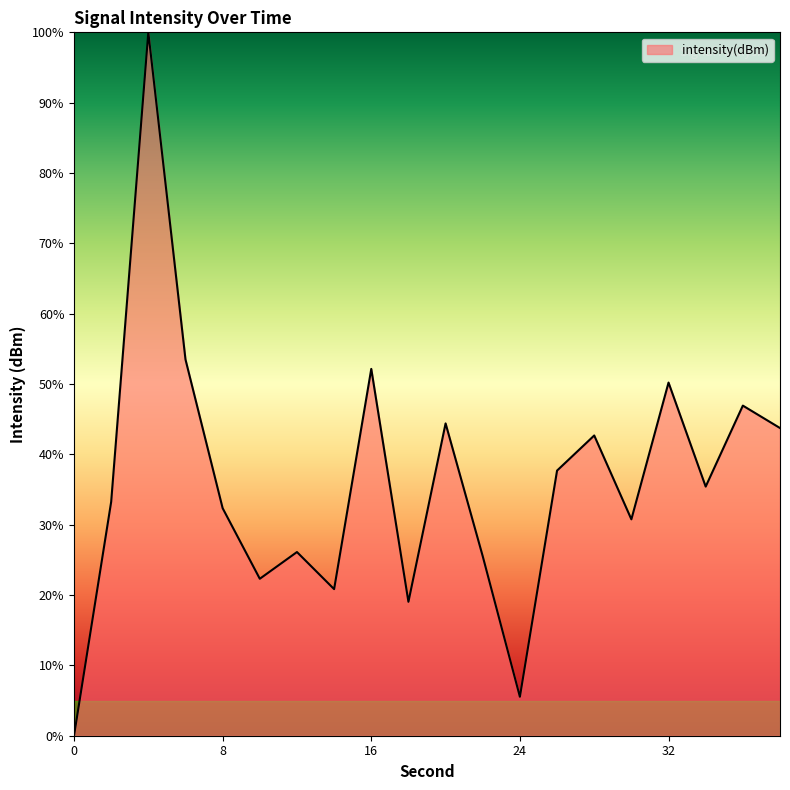

What is the difference between the maximum and minimum values?

100.0